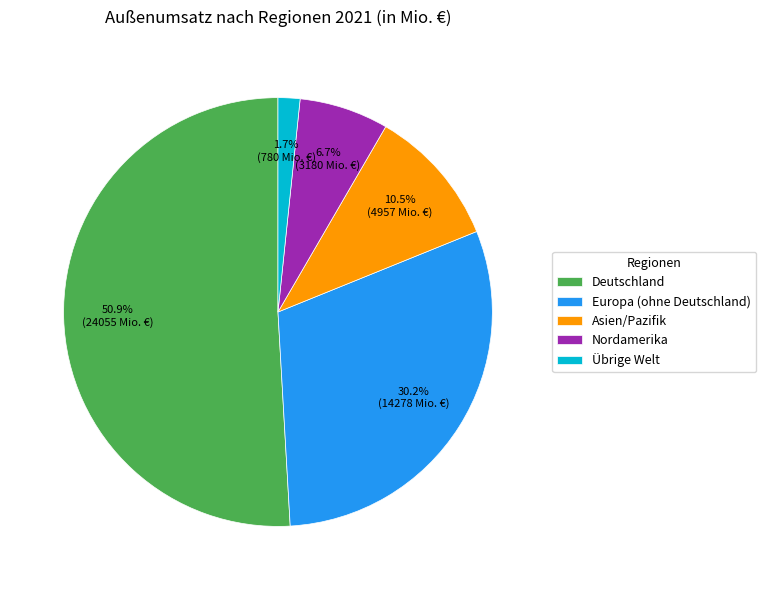

How many segments does this pie chart have?

5